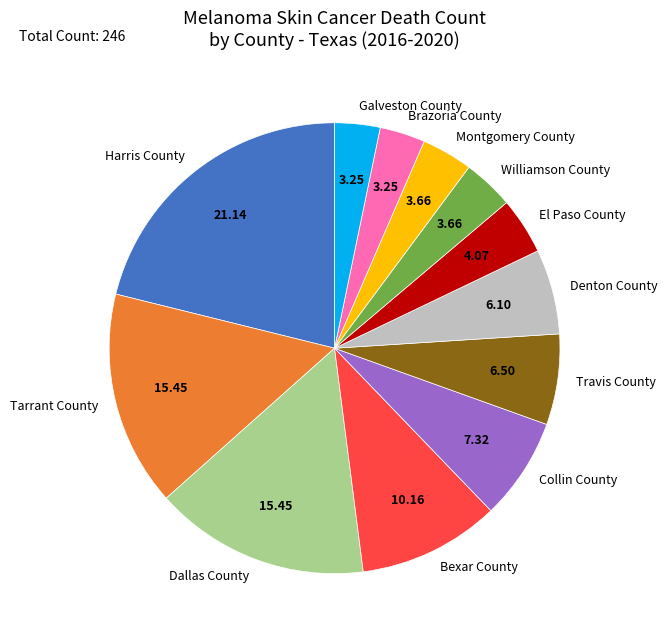

Do Harris County and Travis County together represent more than half of the pie?

No